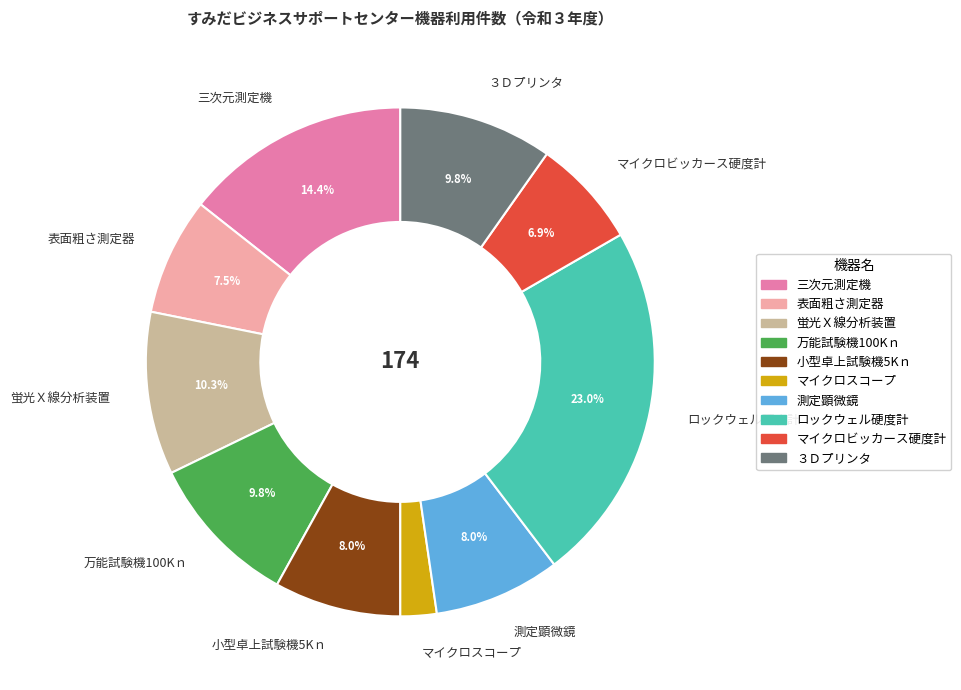

True or false: 蛍光Ｘ線分析装置 accounts for 25% of the total.

False